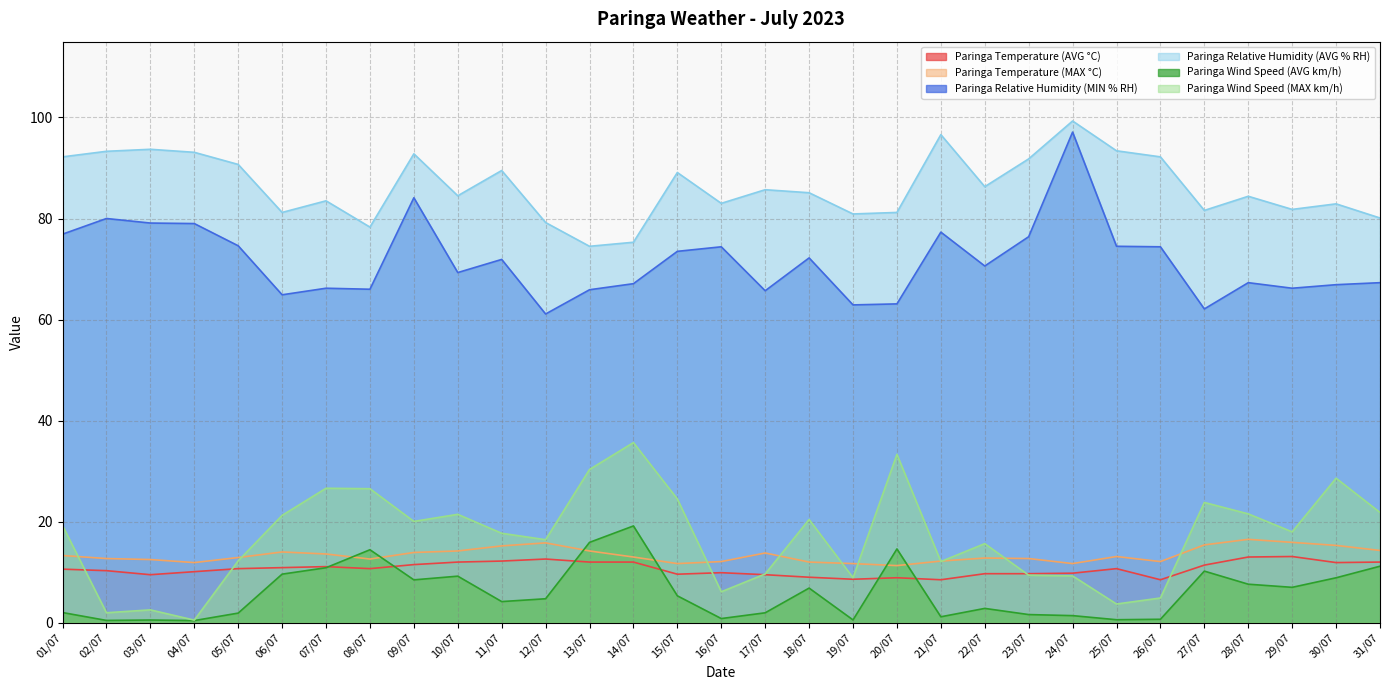

The Paringa Wind Speed (MAX km/h) series shows 46.7 at 30/07. True or false?

False